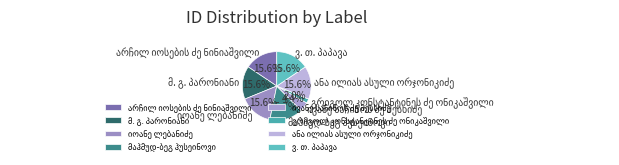

To the nearest percent, what is the average slice percentage?

12%